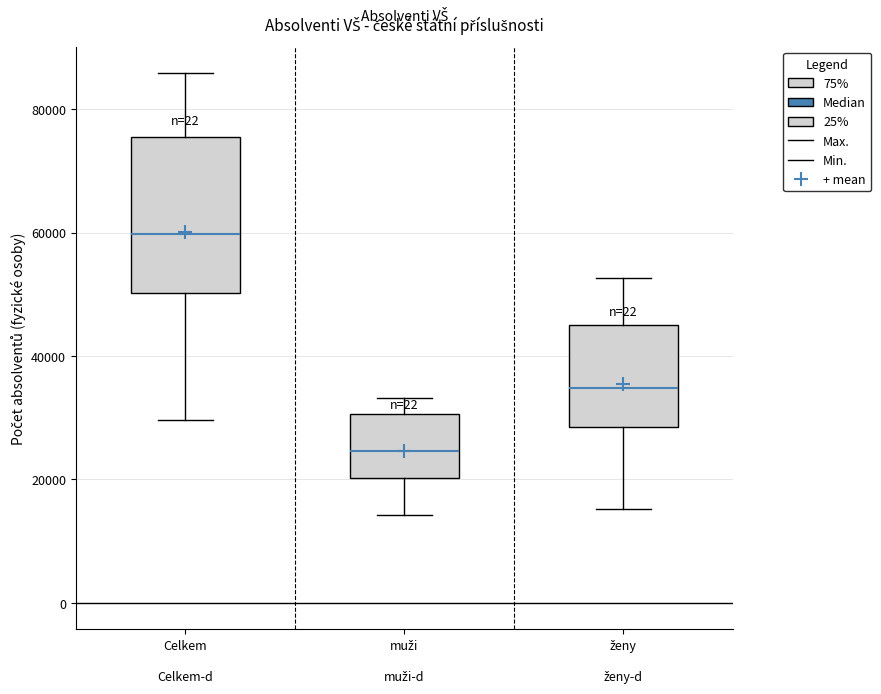

Which box is the tallest, from its lower edge to its upper edge?

Celkem